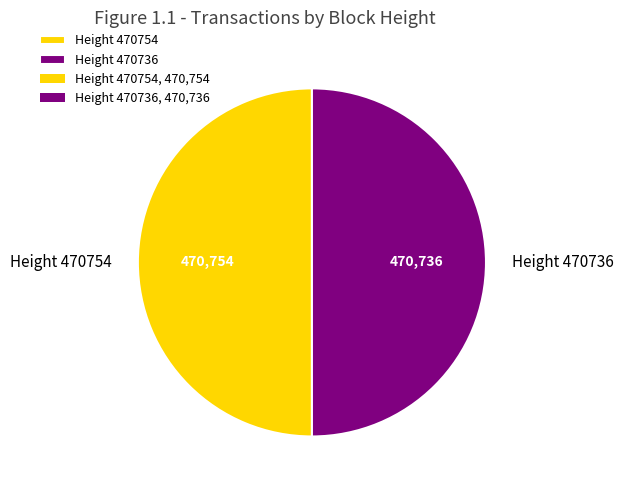

The Height 470736 slice represents 44% of the pie. True or false?

False